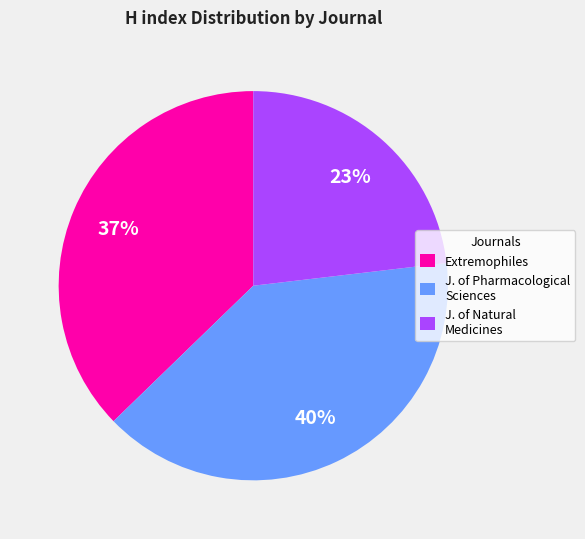

How many segments does this pie chart have?

3